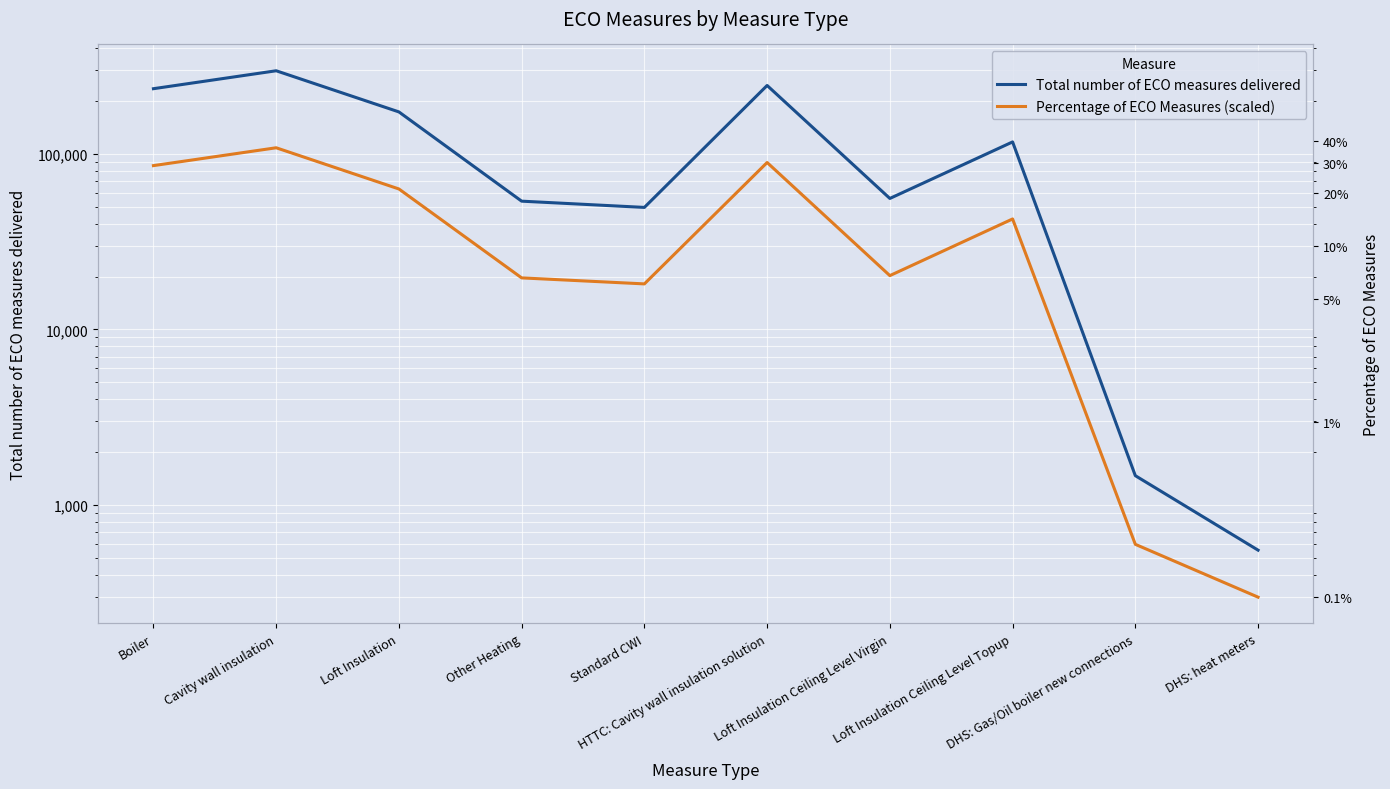

How many data points in Percentage of ECO Measures (scaled) are less than 42601?

5